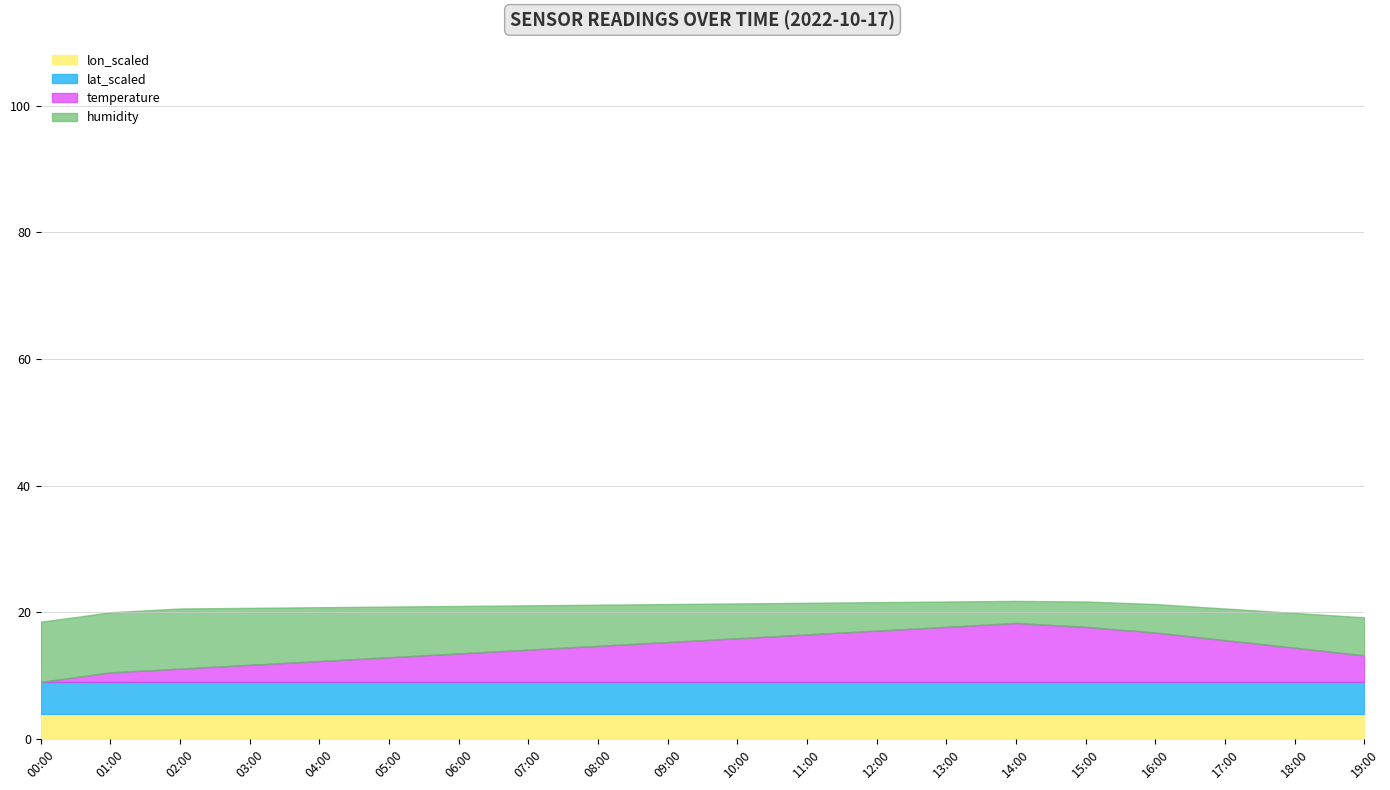

What is the maximum value for lon_scaled?

4.0